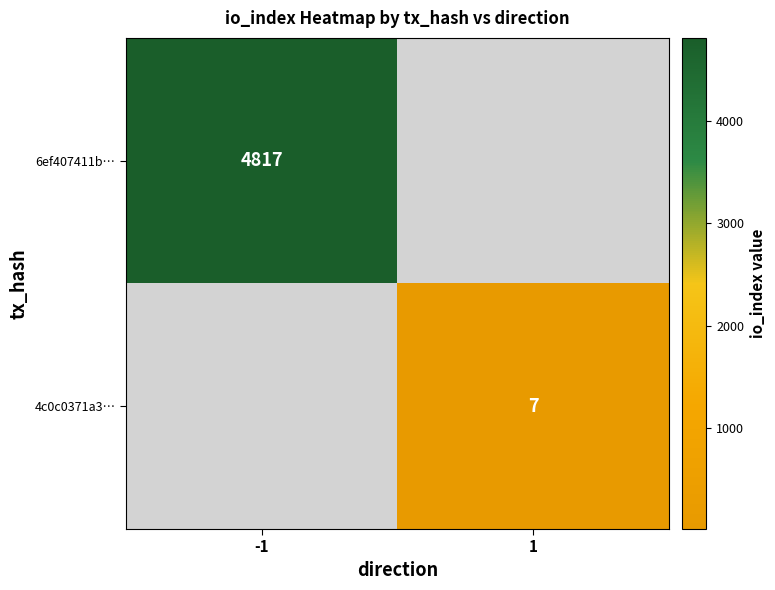

Is it true that 6ef407411b… equals 4817 at -1?

True